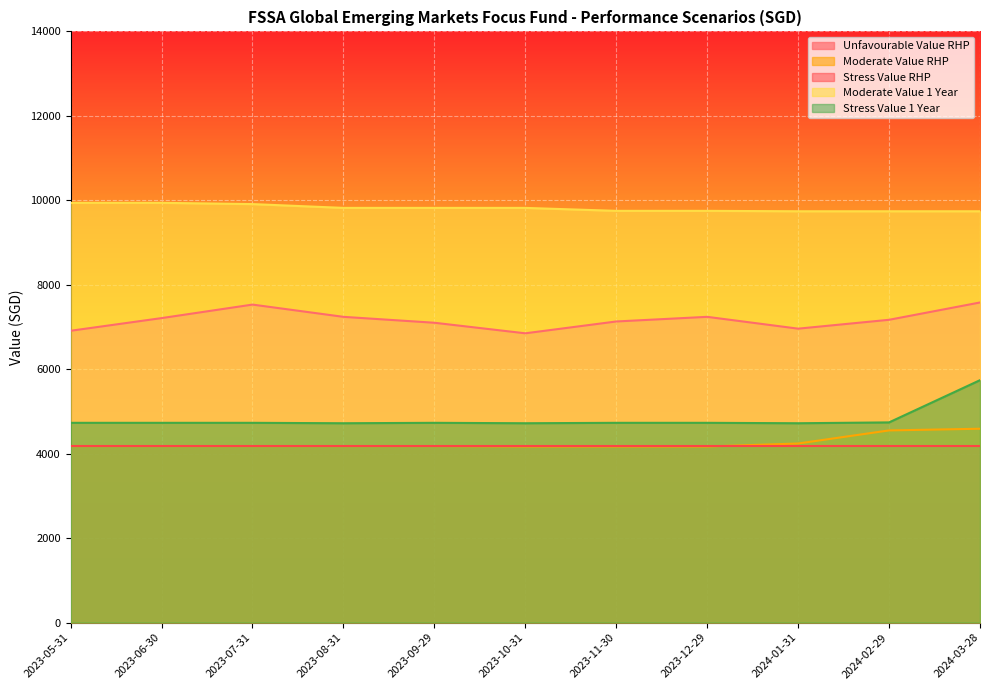

At how many categories does at least one series exceed 7558?

11